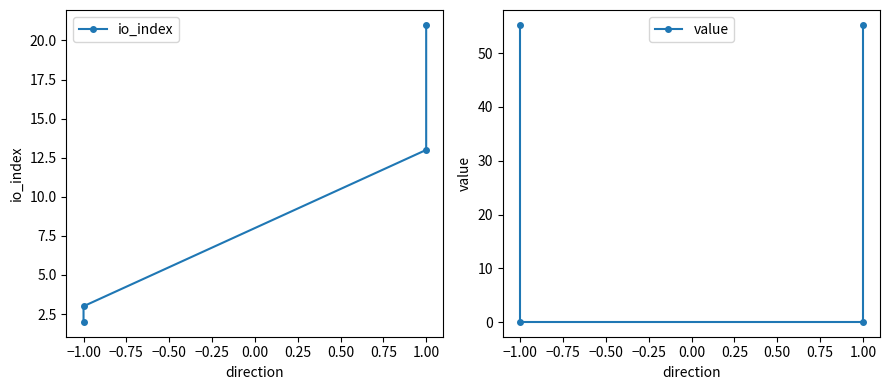

What is the difference between the second highest and second lowest values in the io_index series?

10.0